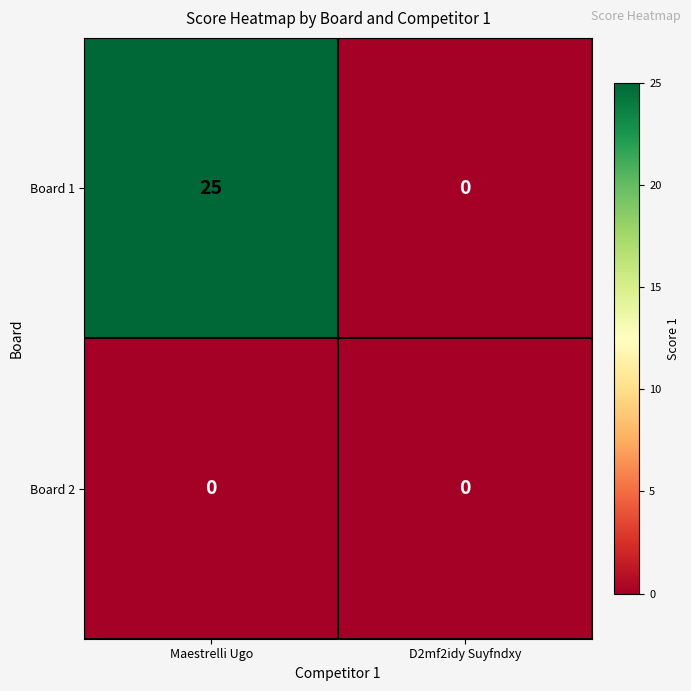

True or false: Board 2 has a value of 0 at Maestrelli Ugo.

True